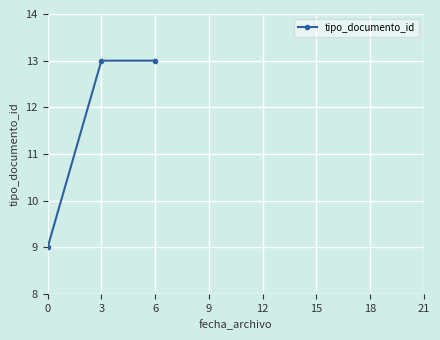

Approximately how many times larger is the value at 6 compared to 0?

1.4